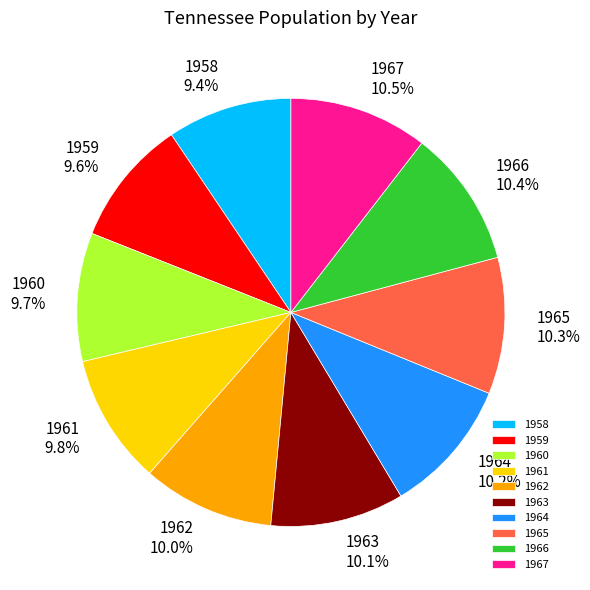

Does any single category account for the majority?

No